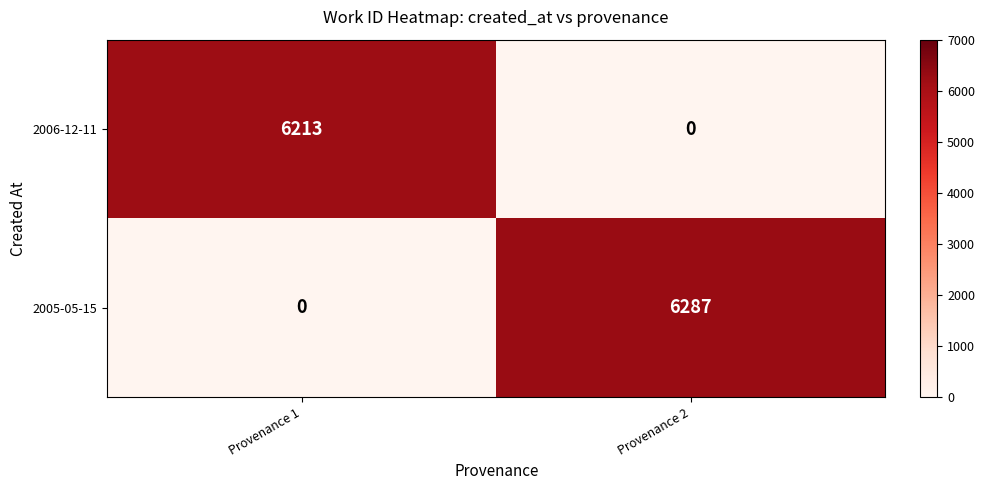

List the series in order of their peak value, lowest first.

2006-12-11, 2005-05-15